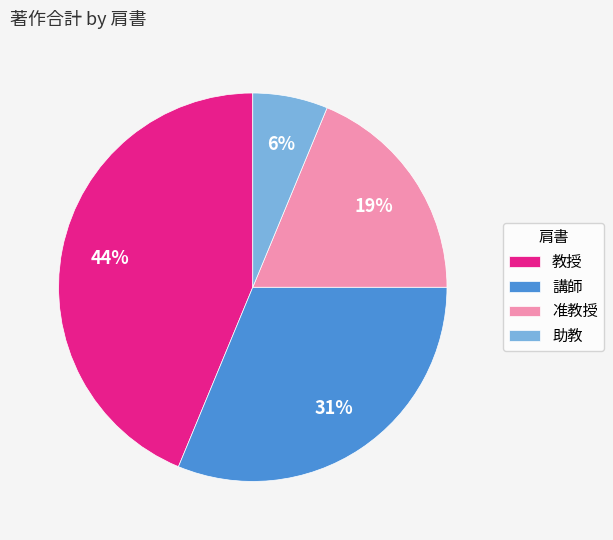

How many slices are in this pie chart?

4